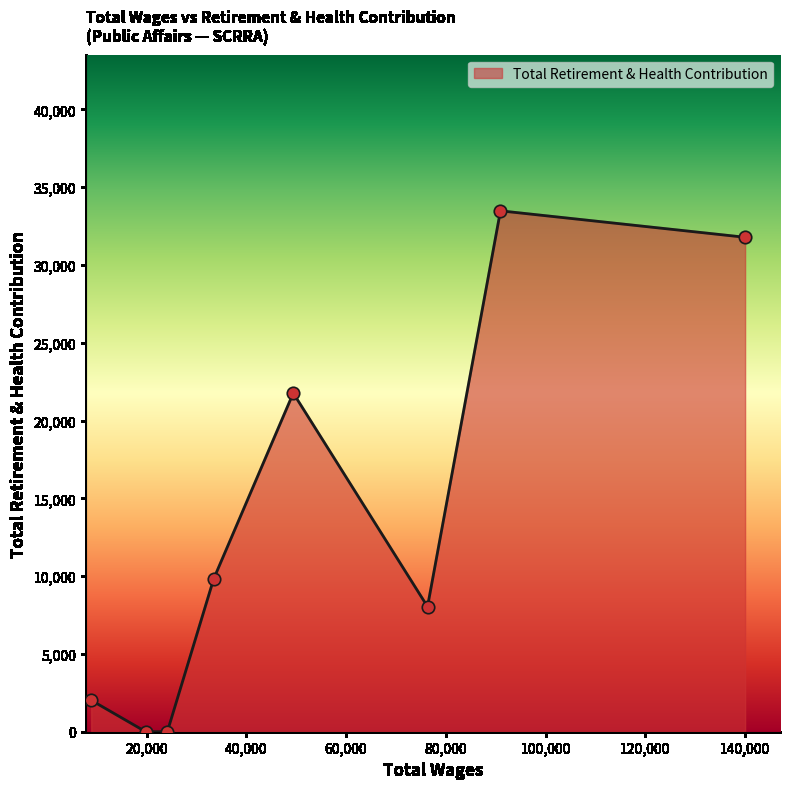

How many interior local peaks (higher than both neighbors) does the data have?

2